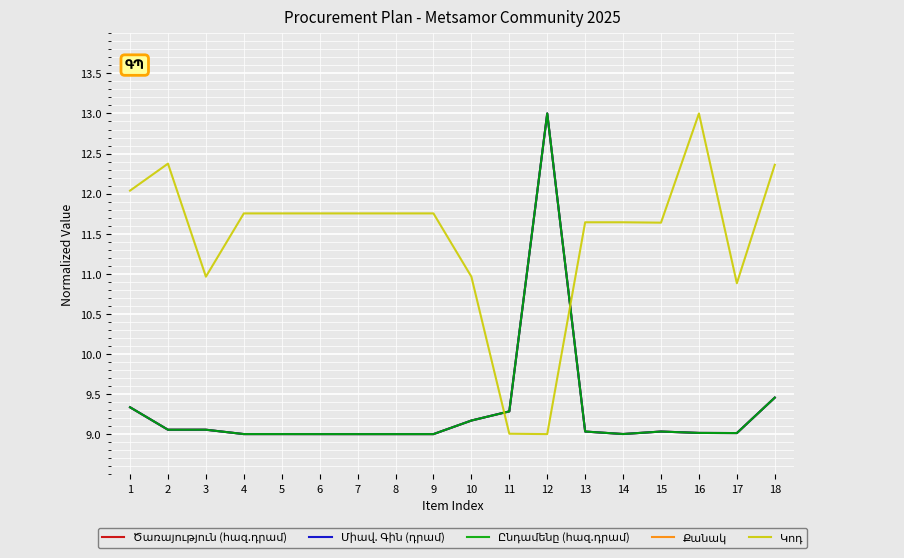

Is the value of Ծառայություն (հազ.դրամ) at 12 greater than the value of Քանակ at 5?

Yes